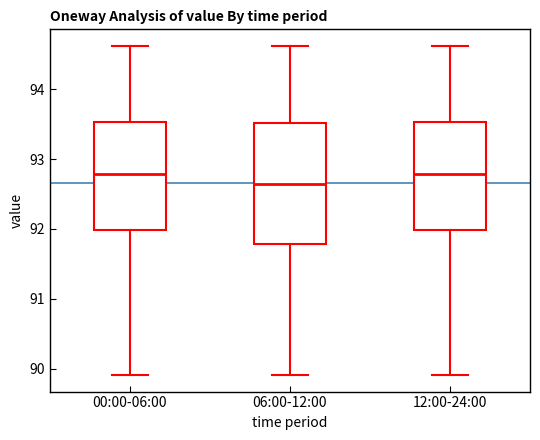

Reading left to right, transcribe this box plot: for each box, give where its median line is, the range the box spans, and where its two whiskers end, as read against the y-axis. The values are not printed on the chart, so give them approximately, as read against the axis.

00:00-06:00: median 92.8, box 92.0 to 93.5, whiskers 89.9 to 94.6
06:00-12:00: median 92.6, box 91.8 to 93.5, whiskers 89.9 to 94.6
12:00-24:00: median 92.8, box 92.0 to 93.5, whiskers 89.9 to 94.6